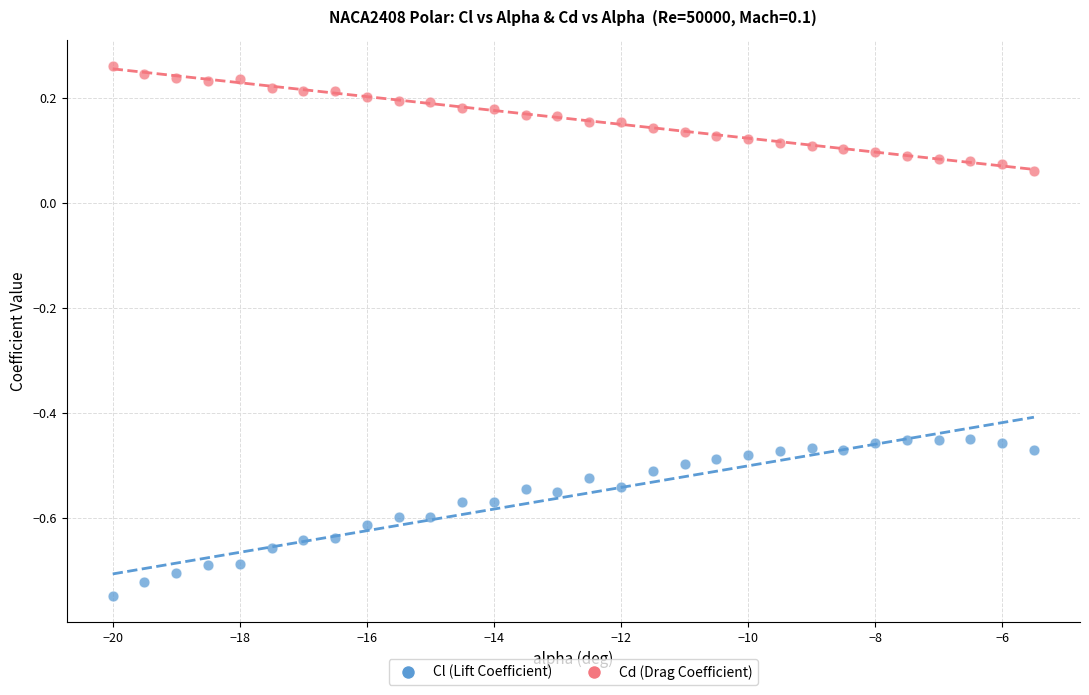

Across all data points, what is the range of X values (max minus min)?

14.5